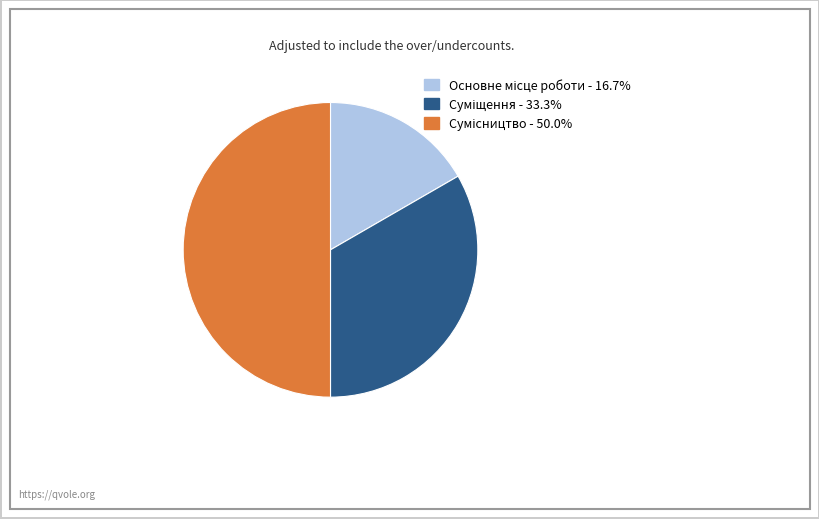

Count the number of slices in the pie.

3